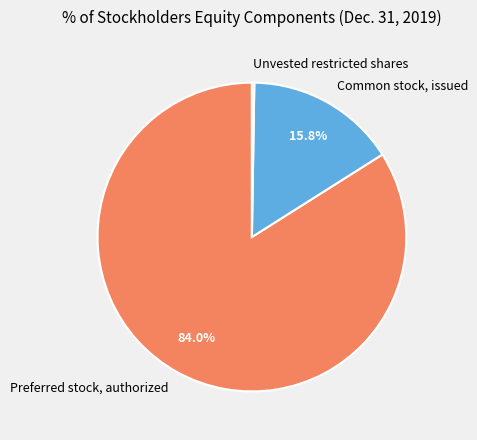

Between Common stock, issued and Preferred stock, authorized, which is larger?

Preferred stock, authorized